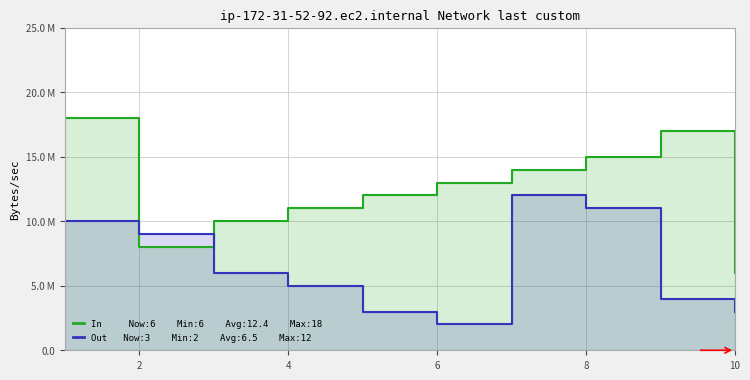

Does the chart display data point markers on the line(s)?

No